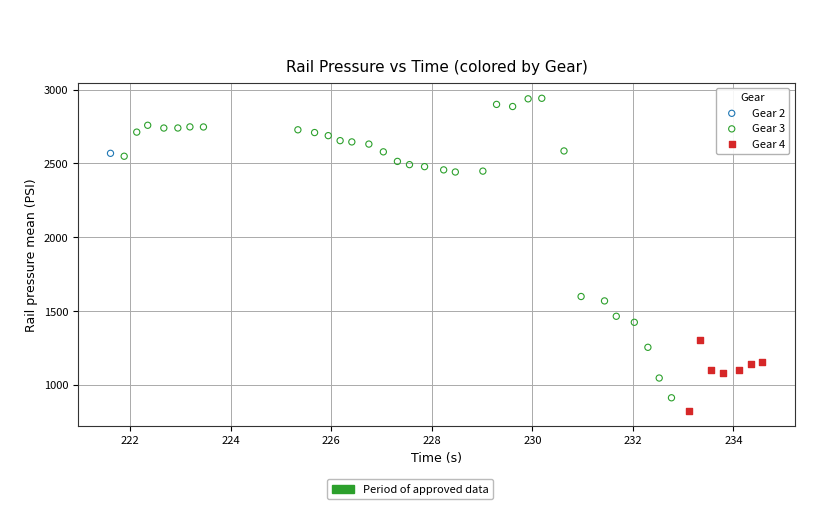

Which series reaches the minimum Y coordinate?

Gear 4